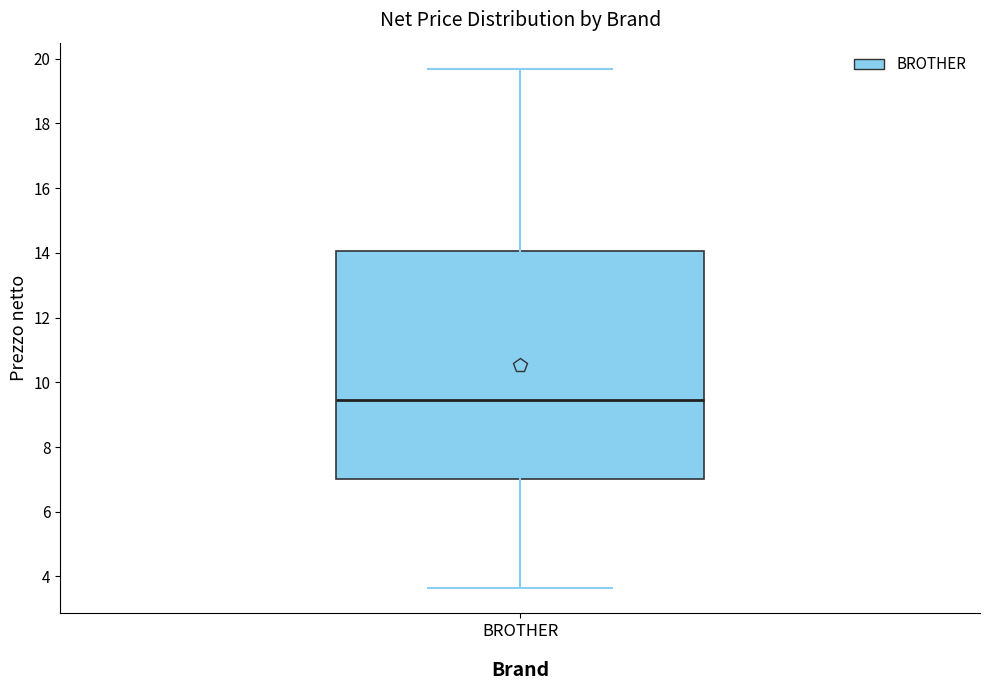

Read this box plot against the y-axis: the position of the median line, the range covered by the box, and the ends of both whiskers. The values are not printed on the chart, so give them approximately, as read against the axis.

median 9.4, box 7.0 to 14.0, whiskers 3.6 to 19.6